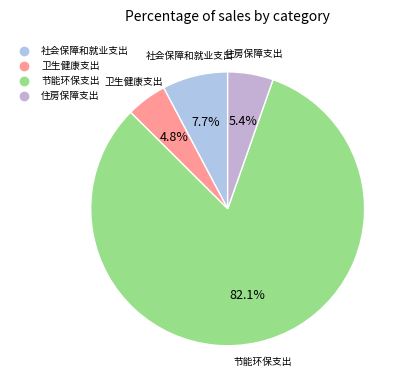

To the nearest percent, what is the difference between the largest and smallest slice percentages?

77%